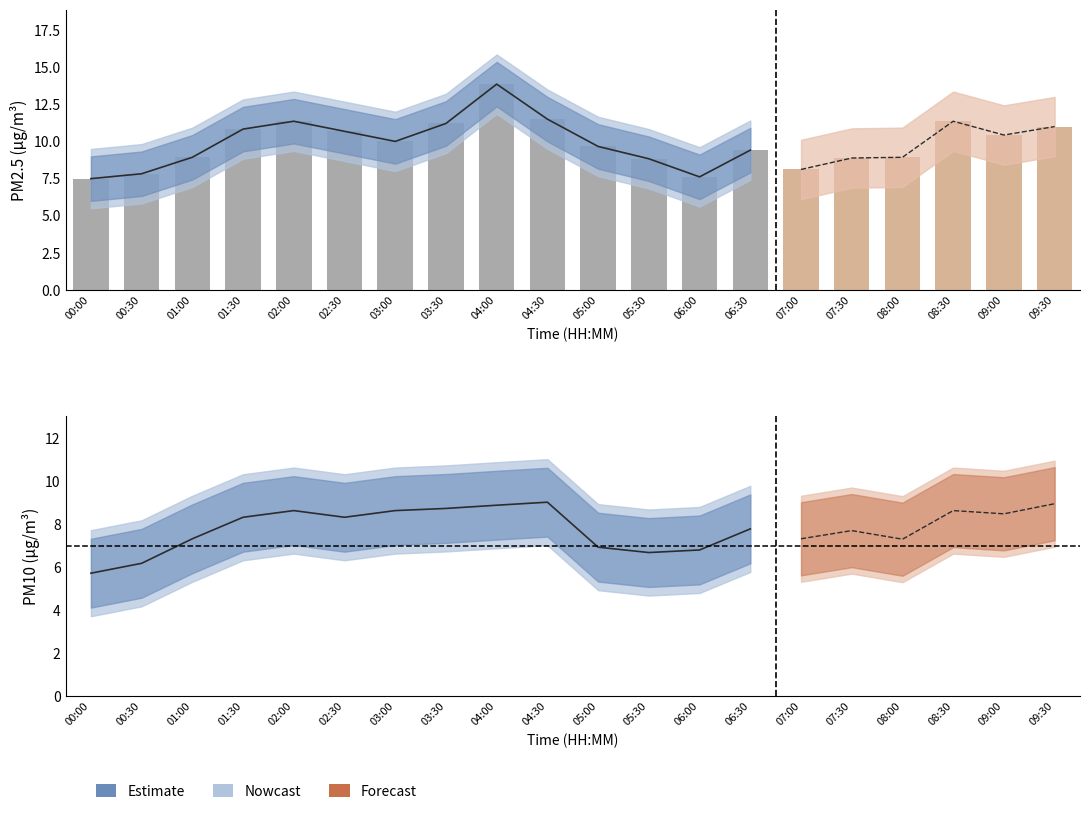

What is the difference between the highest and lowest values at 02:00?

2.8